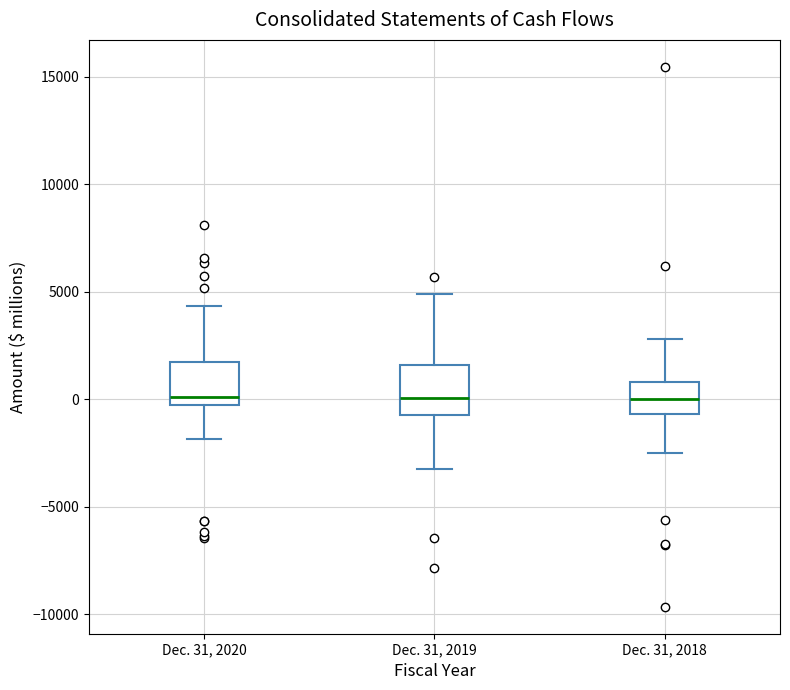

Reading left to right, read every box against the y-axis: the position of its median line, the range the box covers, and the ends of its whiskers. The values are not printed on the chart, so give them approximately, as read against the axis.

Dec. 31, 2020: median 0, box -500 to 1500, whiskers -2000 to 4500
Dec. 31, 2019: median 0, box -1000 to 1500, whiskers -3000 to 5000
Dec. 31, 2018: median 0, box -500 to 1000, whiskers -2500 to 3000